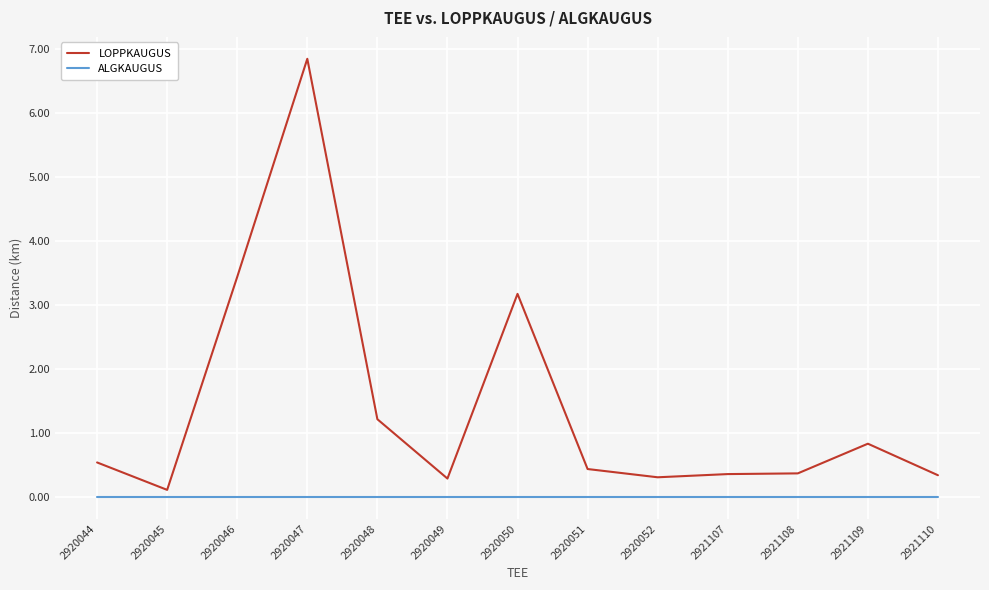

The ALGKAUGUS series shows 0.0 at 2921108. True or false?

True